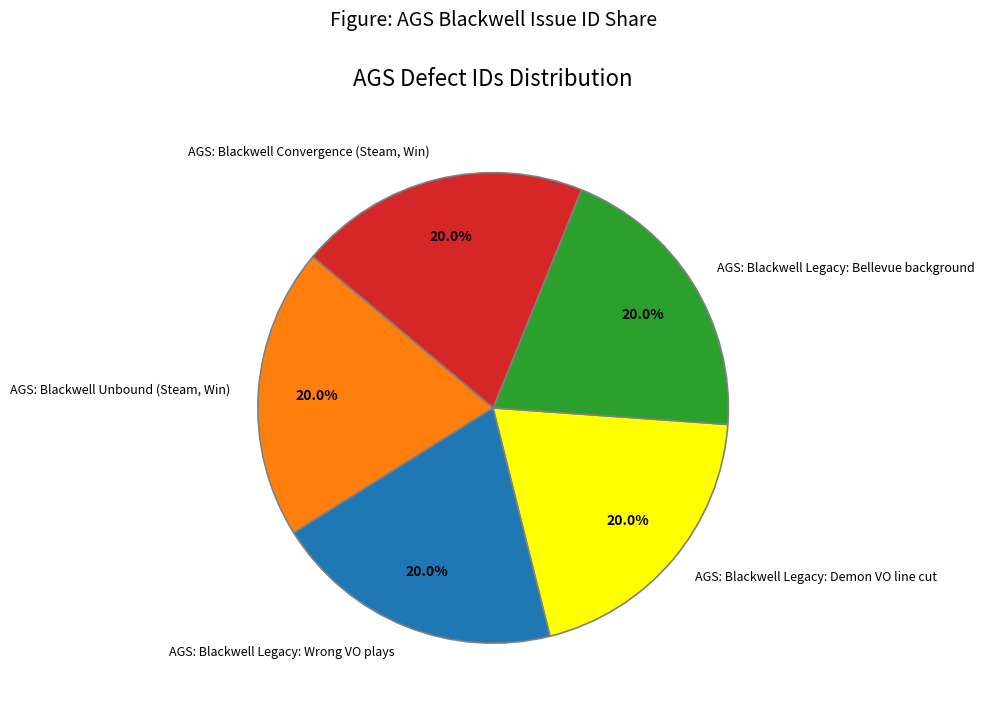

Is it true that AGS: Blackwell Convergence (Steam, Win) is 33% of the pie?

False